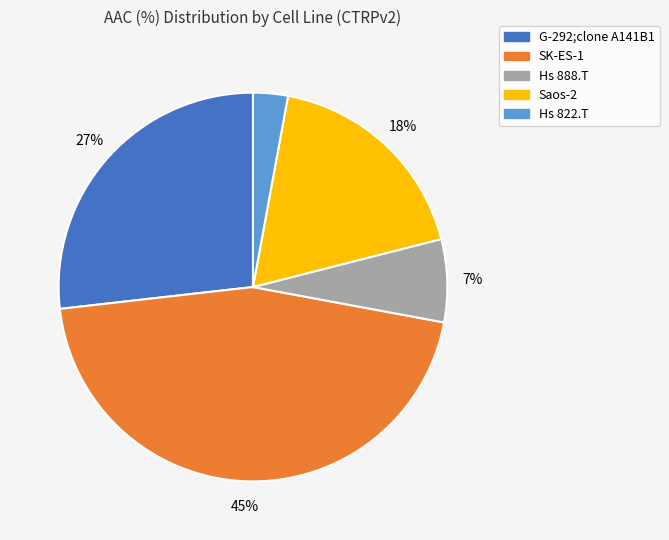

To the nearest percent, what is the combined percentage of G-292;clone A141B1 and Saos-2?

45%